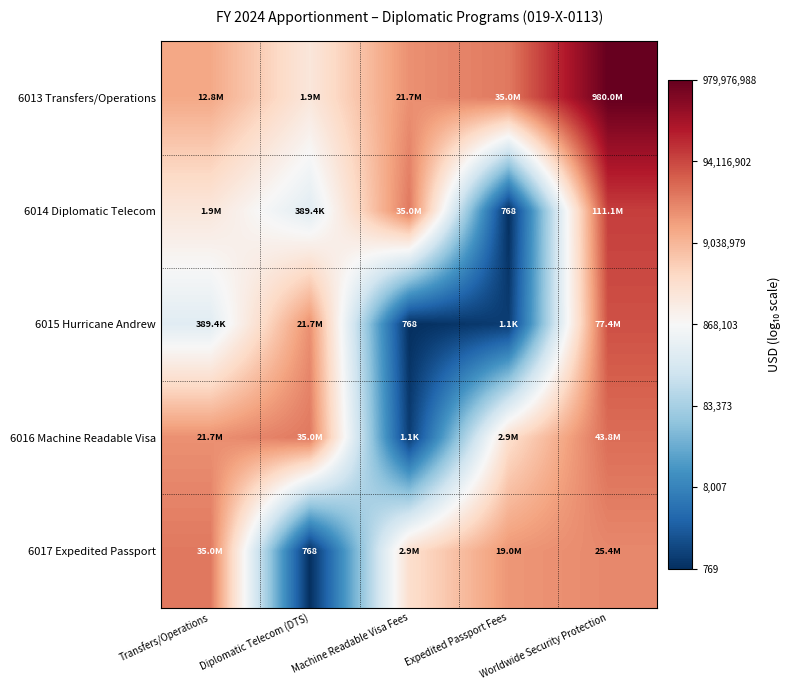

True or false: 6014 Diplomatic Telecom has a value of 10.8 at Machine Readable Visa Fees.

False